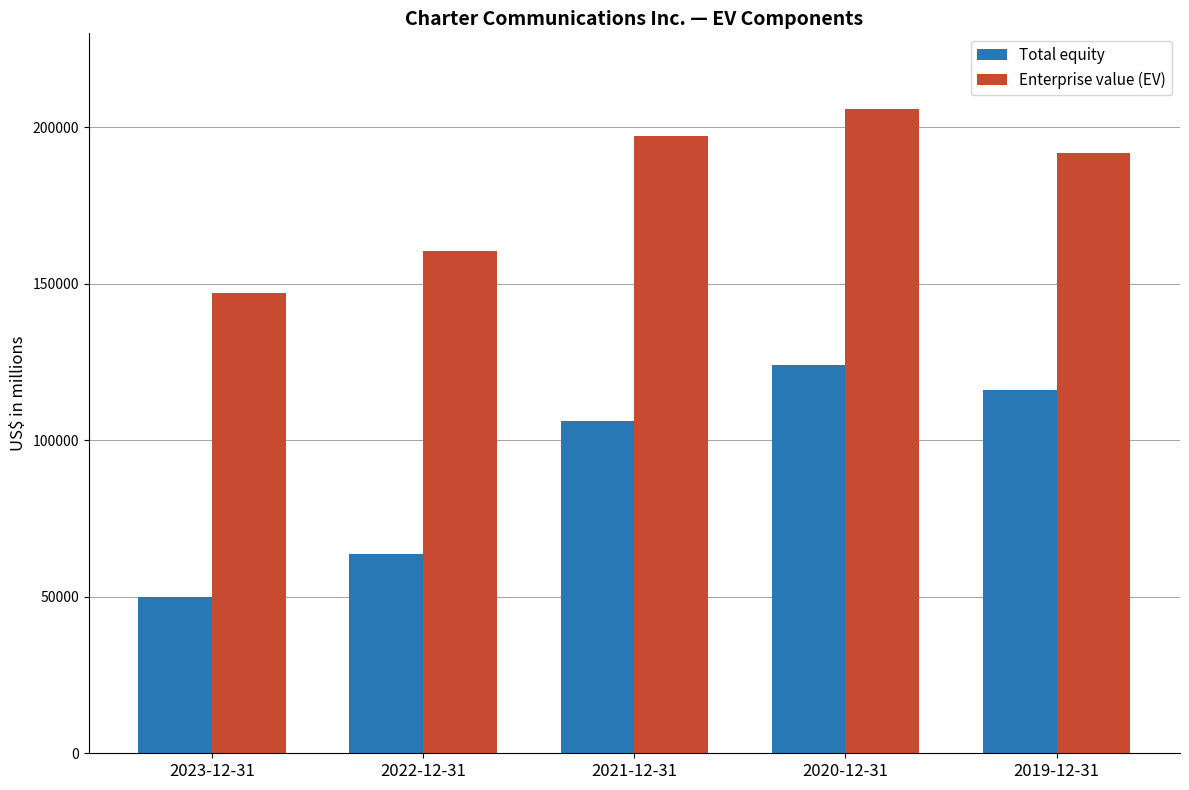

What are all the series names shown in the legend?

Total equity, Enterprise value (EV)